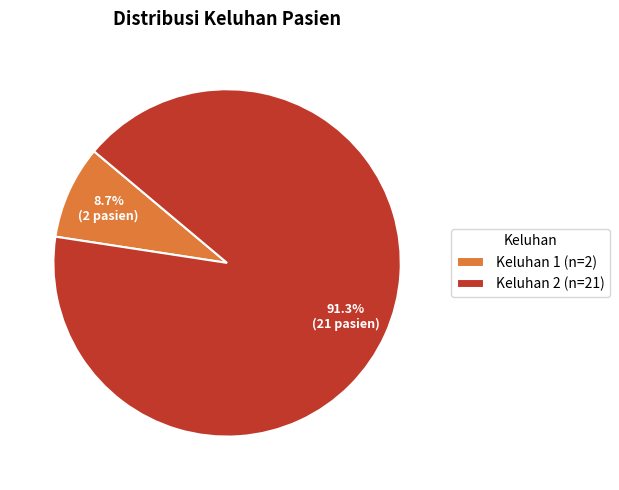

Which slice is the largest?

Keluhan 2